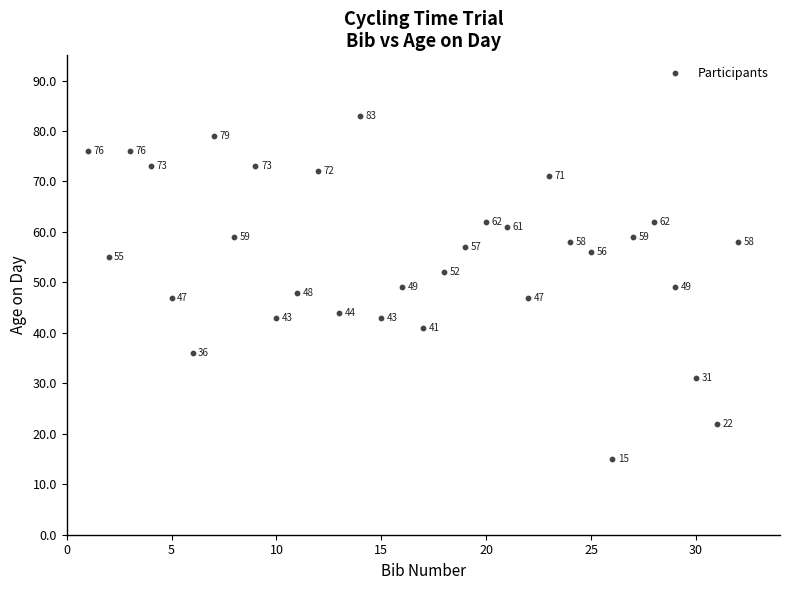

What Y value in the scatter plot is closest to 49?

49